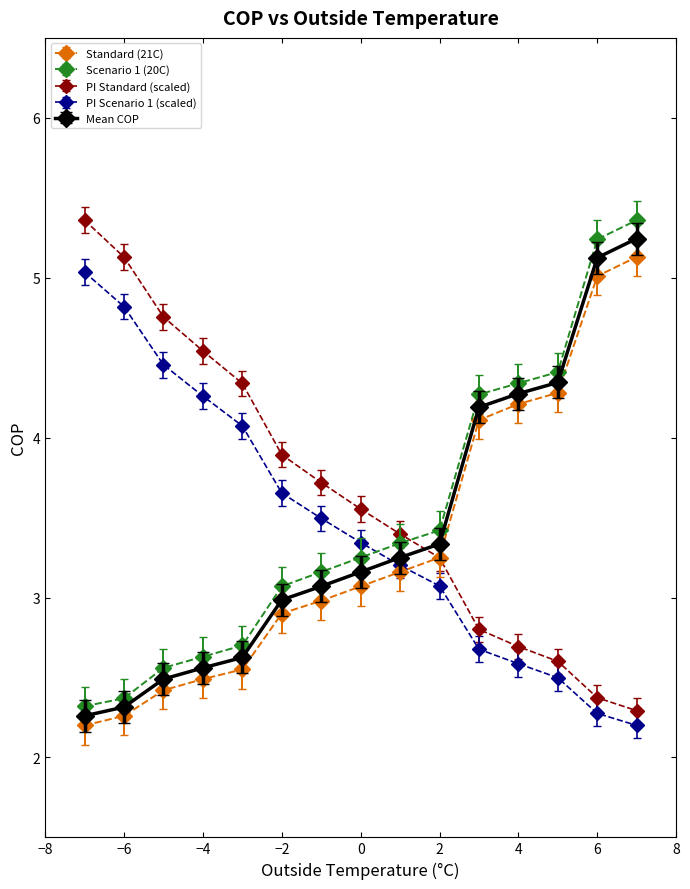

At how many categories does at least one series exceed 2?

15